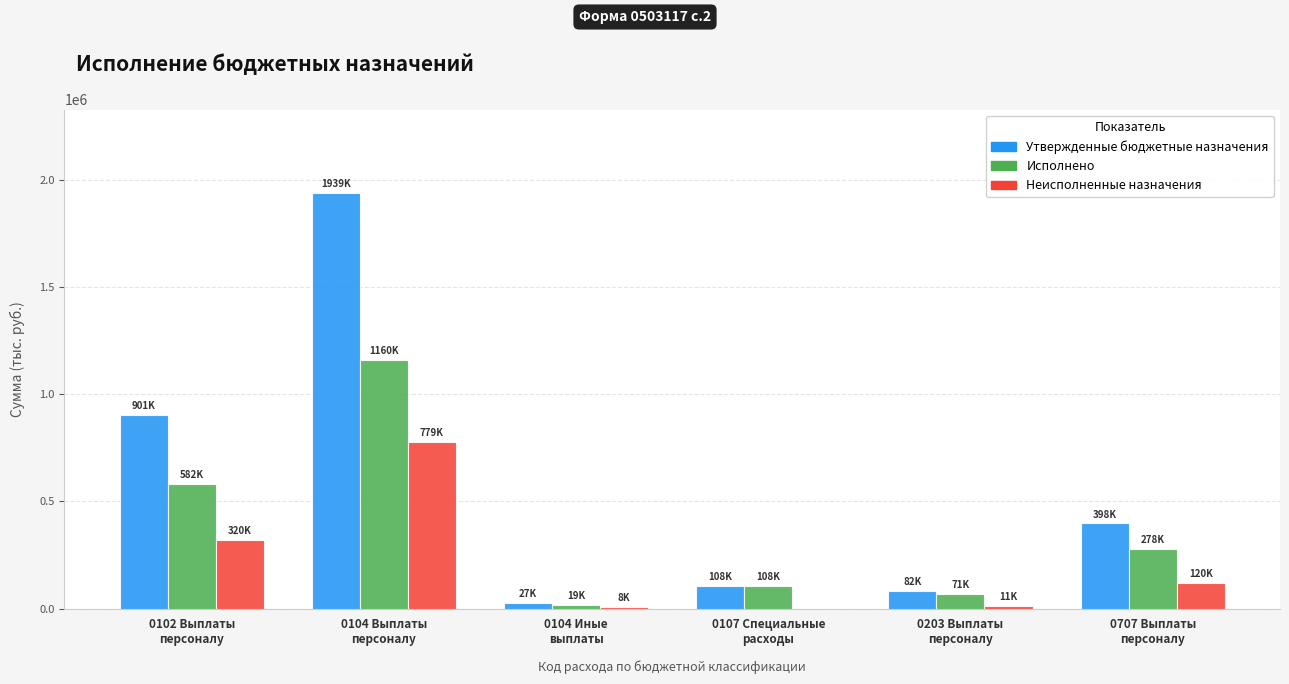

At which label is Неисполненные назначения closest to 389347?

0102 Выплаты
персоналу